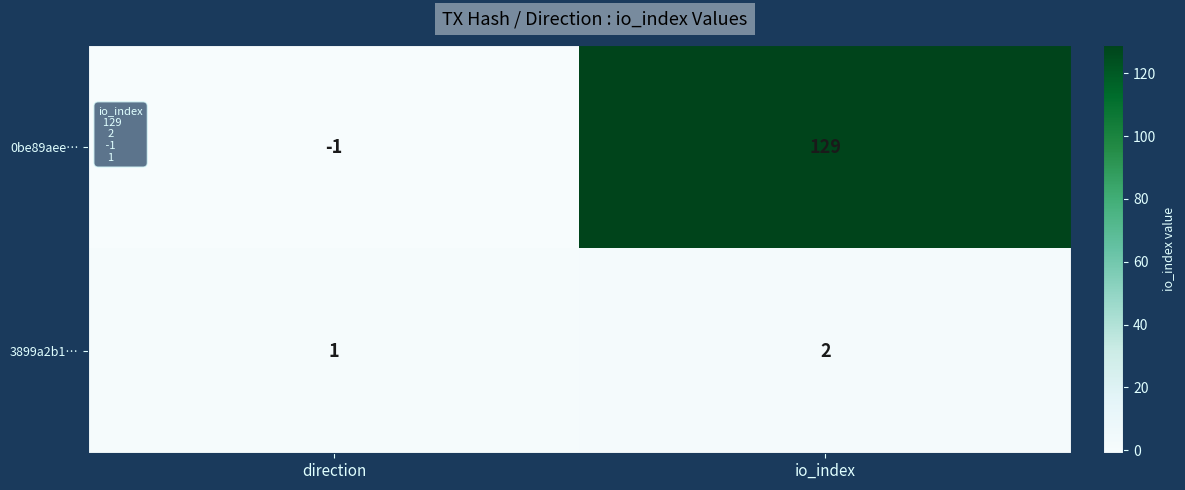

The 3899a2b1… series shows 1 at io_index. True or false?

False